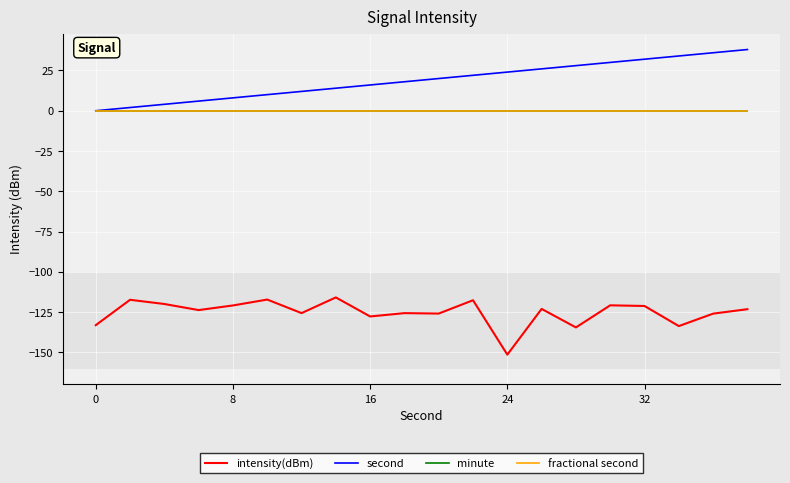

Is this an area chart (filled region under the line)?

No